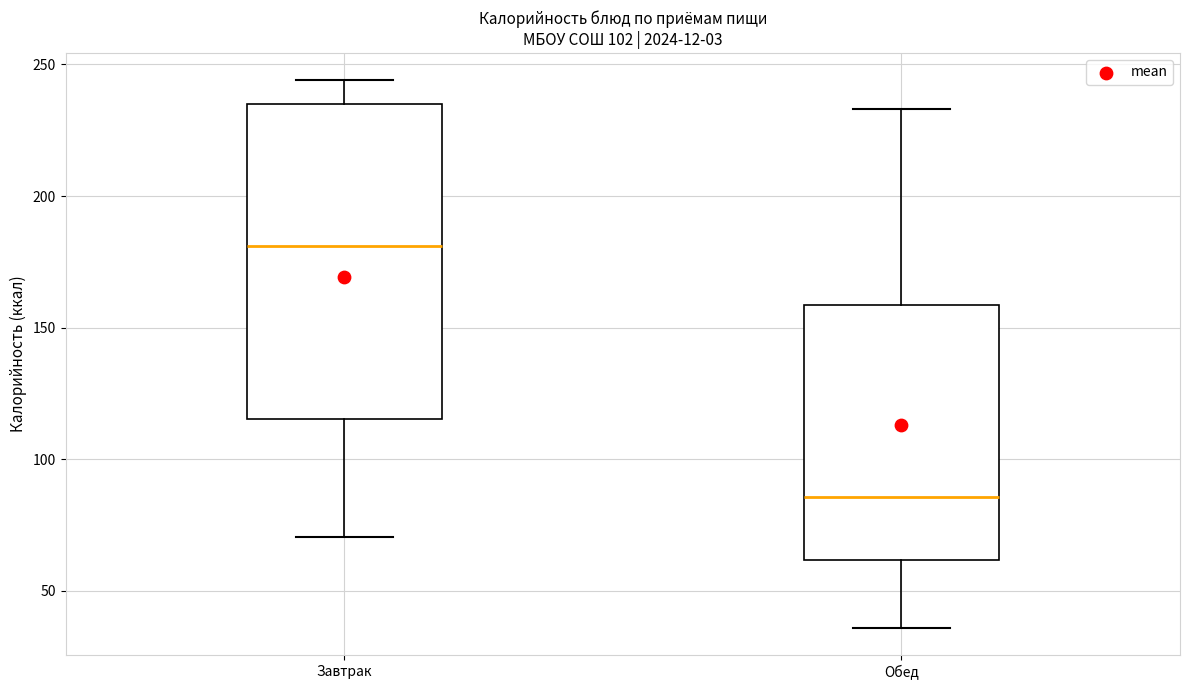

Reading left to right, read every box against the y-axis: the position of its median line, the range the box covers, and the ends of its whiskers. The values are not printed on the chart, so give them approximately, as read against the axis.

Завтрак: median 180, box 115 to 235, whiskers 70 to 245
Обед: median 85, box 60 to 160, whiskers 35 to 235